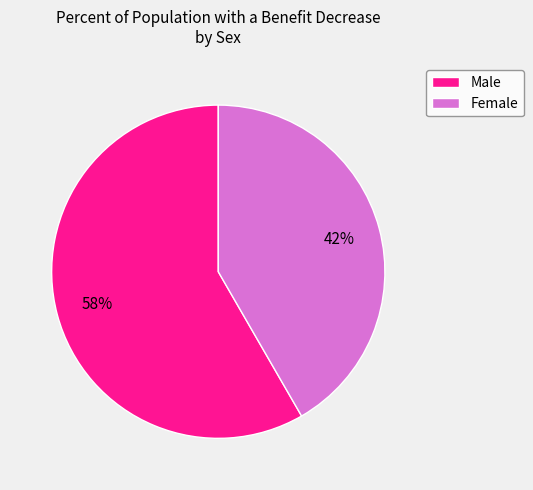

Is the sum of Male and Female greater than half?

Yes